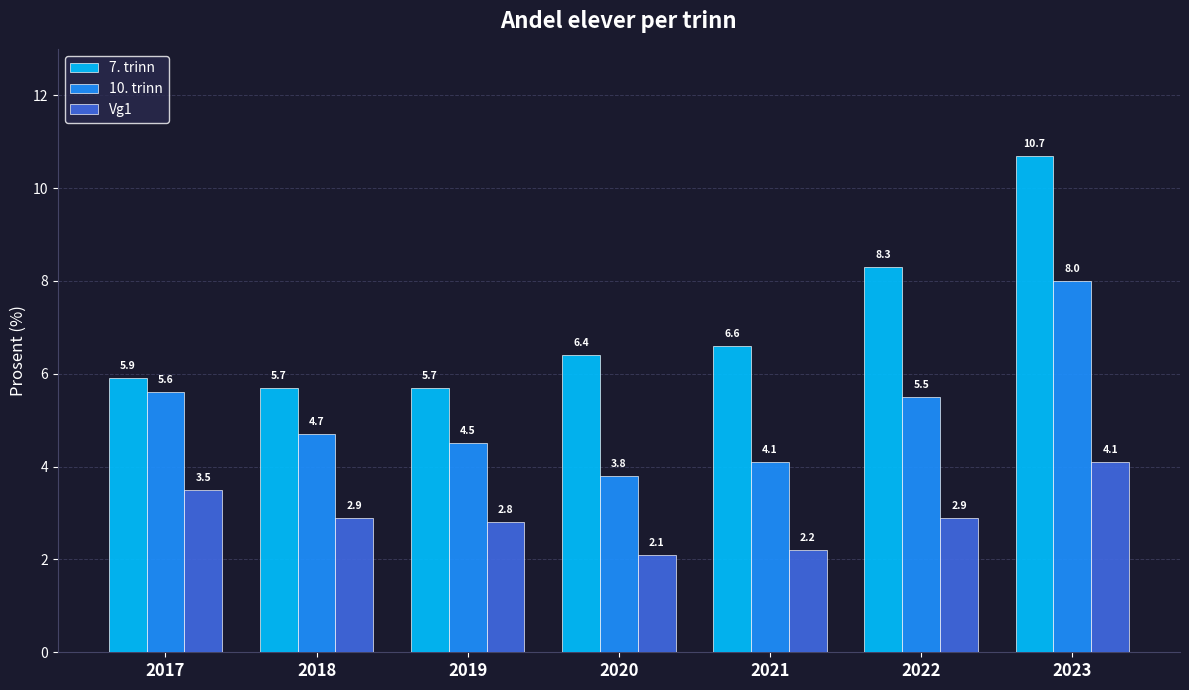

What is the highest value of the Vg1 series?

4.1